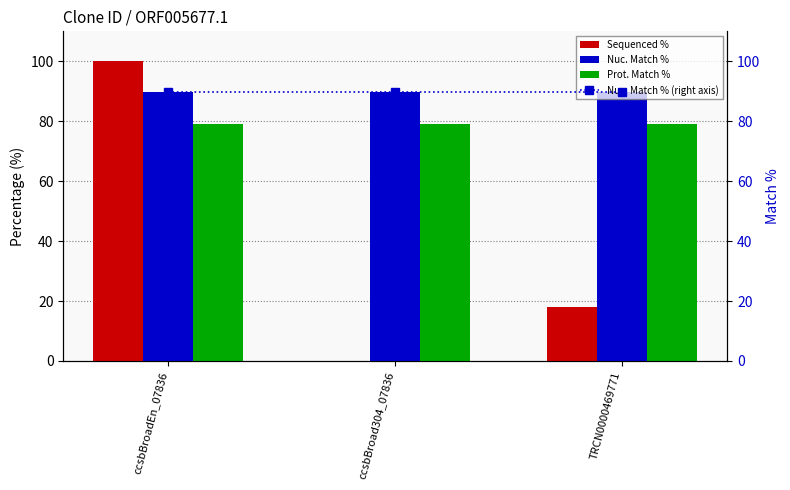

Rank the series by their maximum value, from lowest to highest.

Prot. Match %, Nuc. Match %, Nuc. Match % (right axis), Sequenced %